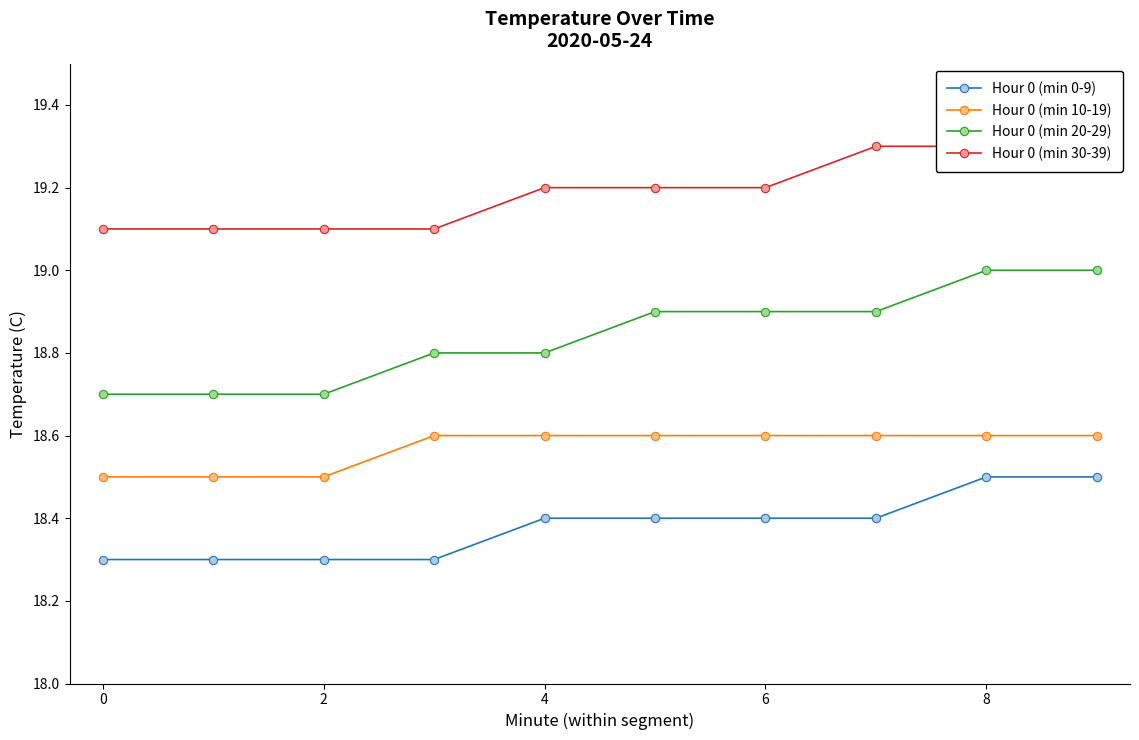

What is the highest value of the Hour 0 (min 20-29) series?

19.0